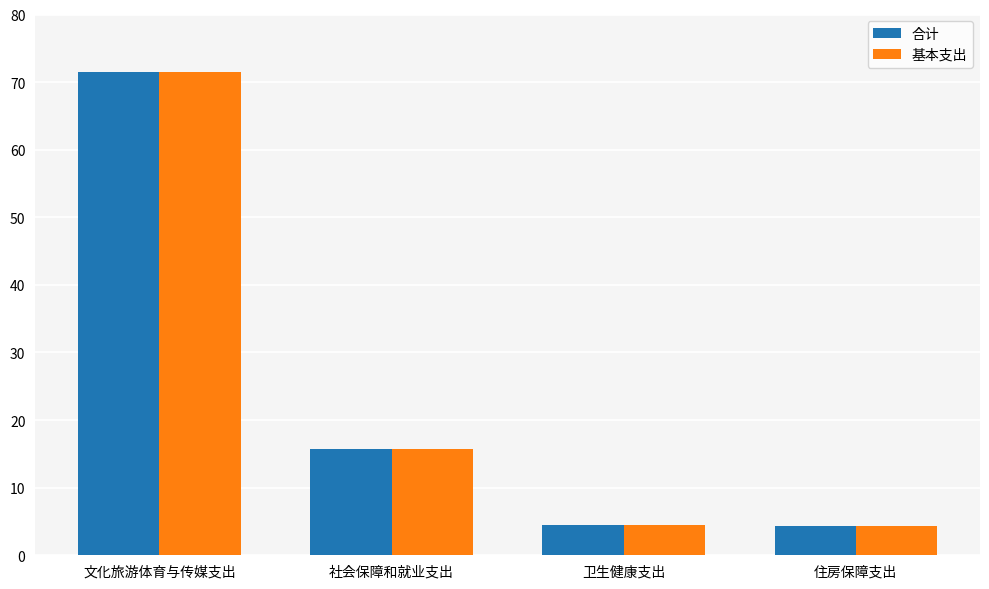

What is the difference between the second highest and second lowest values in the 合计 series?

11.4